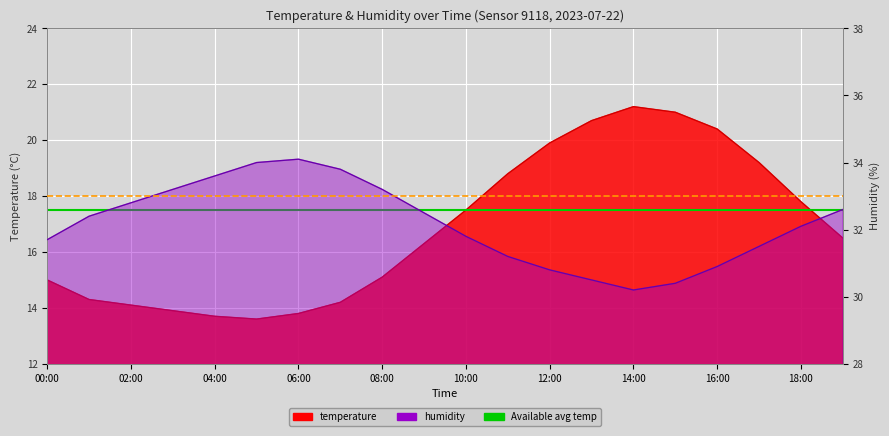

At which category is the sum across all series the highest?

14:00